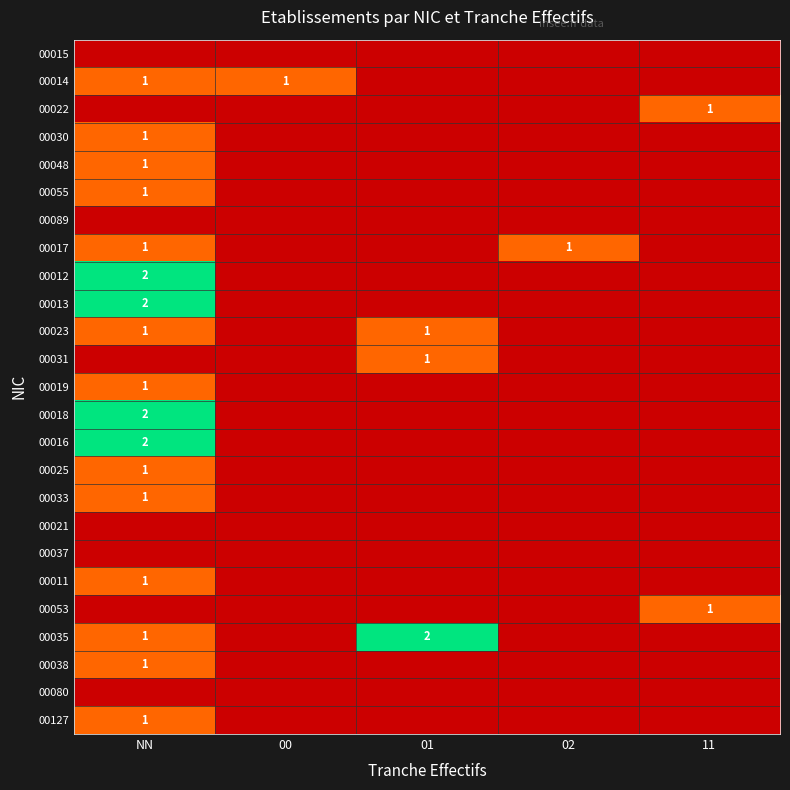

The value of 00035 at 01 is 2. True or false?

True